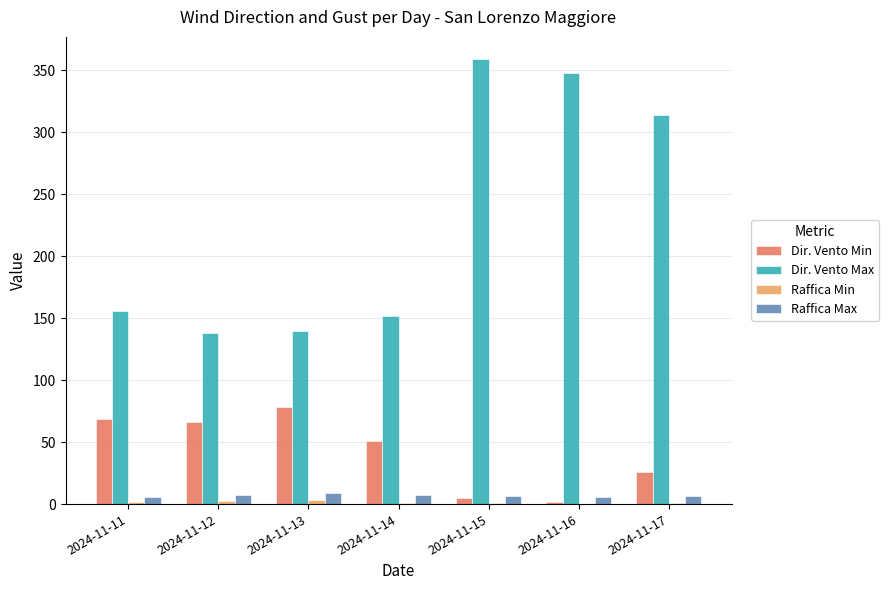

Which series has the widest spread of values?

Dir. Vento Max